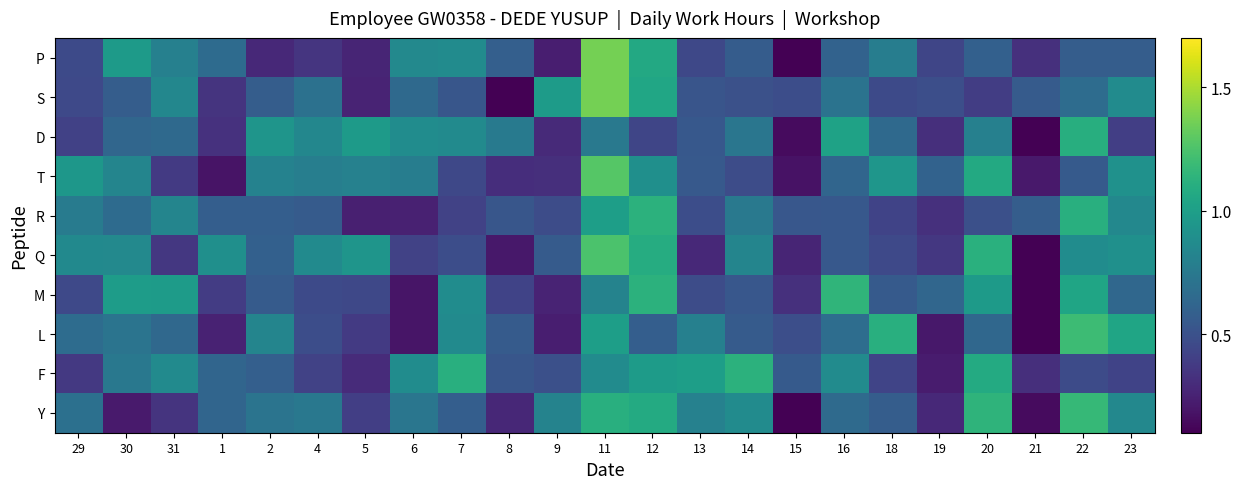

What is the spread (max minus min) of values at 6?

0.7